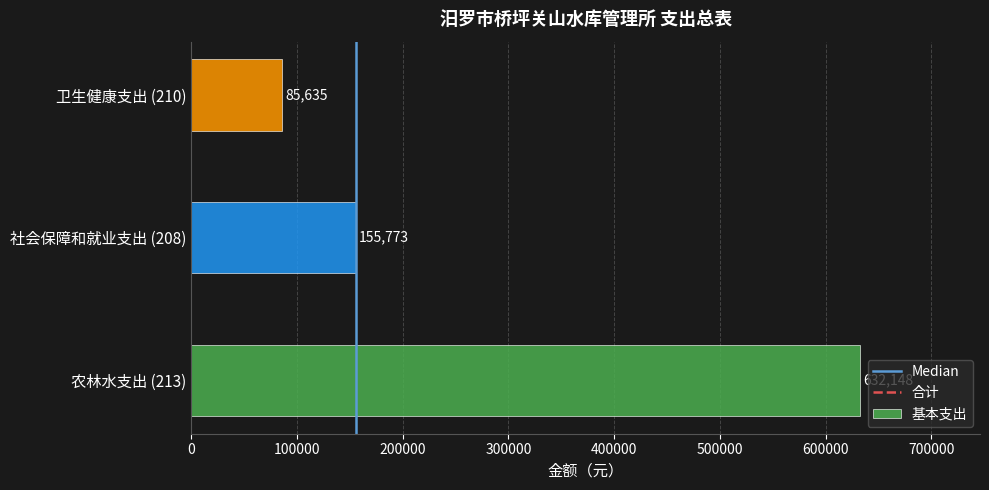

What is the ratio of the value at 社会保障和就业支出 (208) to the value at 卫生健康支出 (210)?

1.8